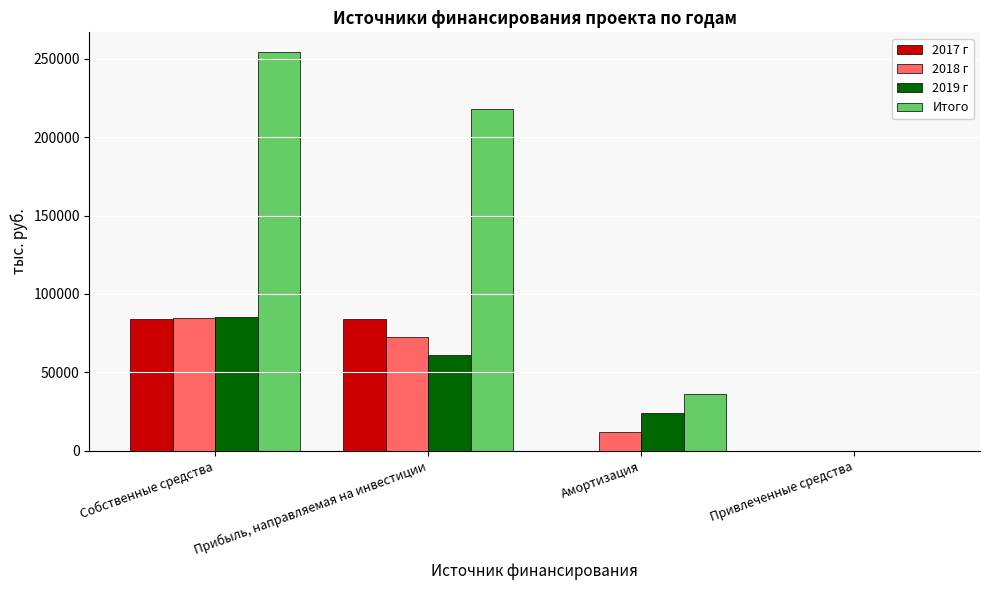

What is the sum of all 2018 г values?

169467.8